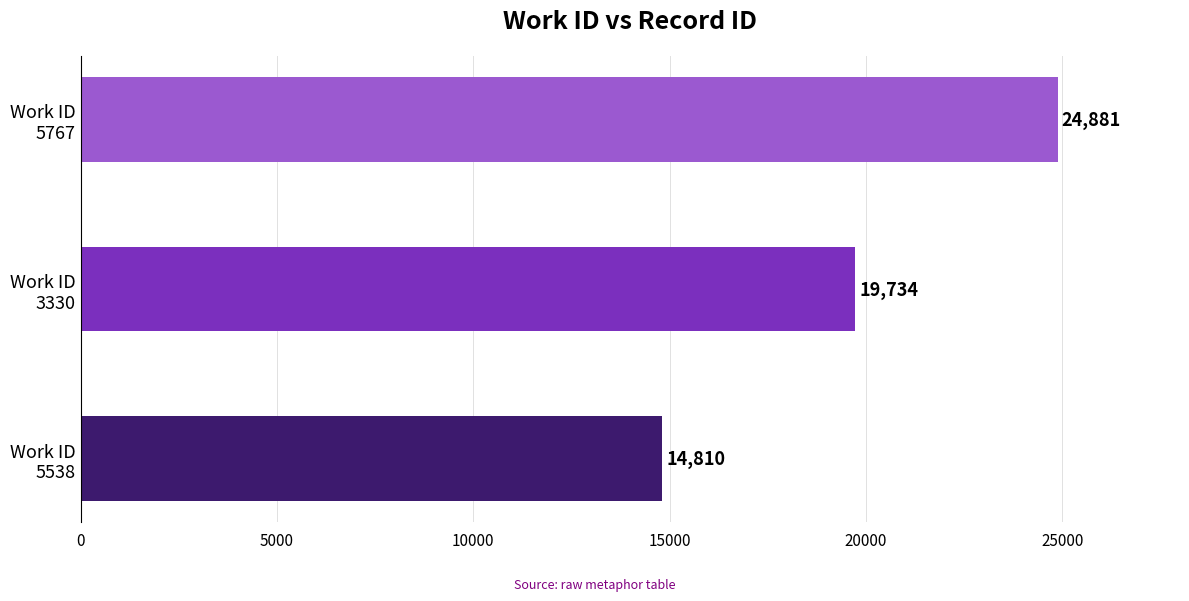

Reading bottom to top, what are all the values shown in this chart?

14810	19734	24881